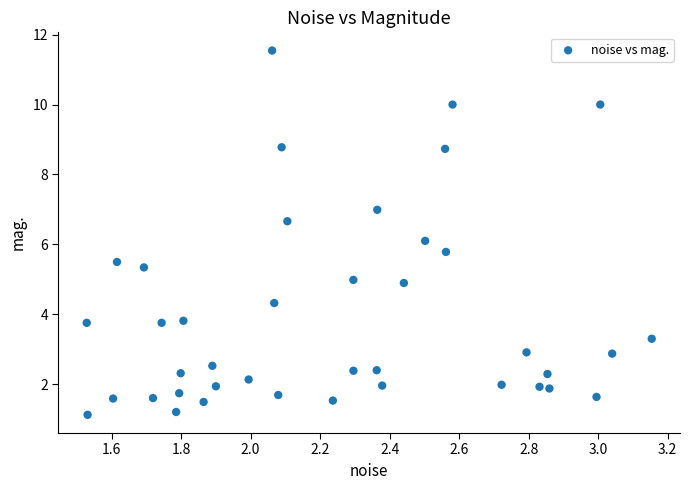

What is the range of X values (max minus min)?

1.6